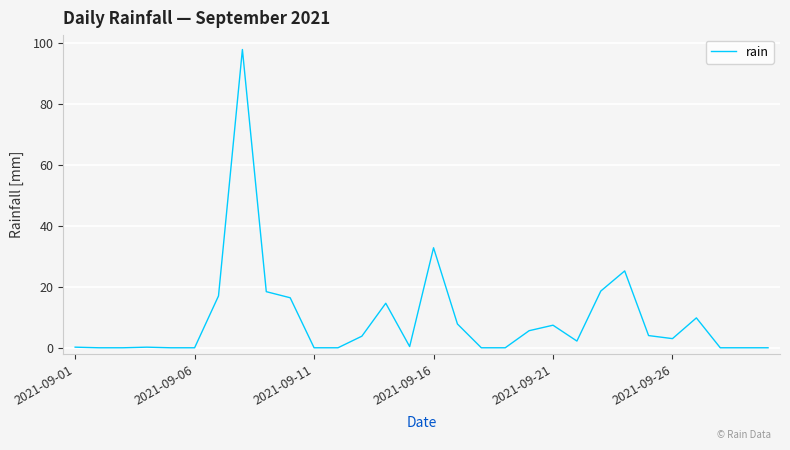

Is this an area chart (filled region under the line)?

No